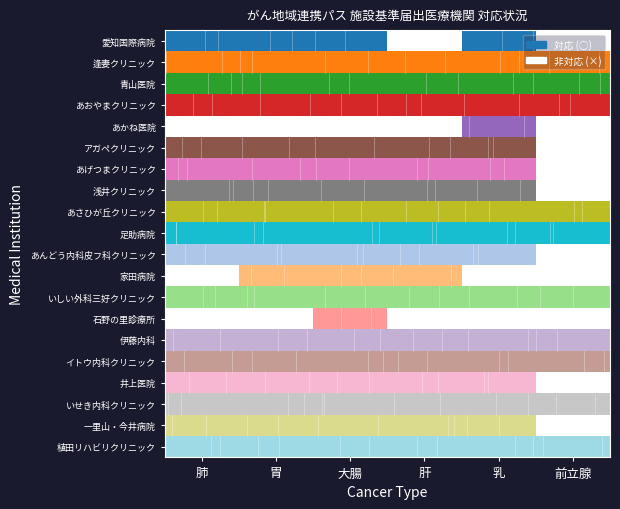

True or false: 胃 has a value of 1 at 浅井クリニック.

True